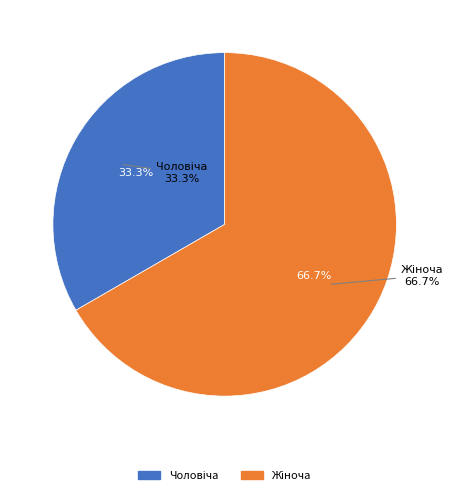

Is it true that Чоловіча is 44% of the pie?

False